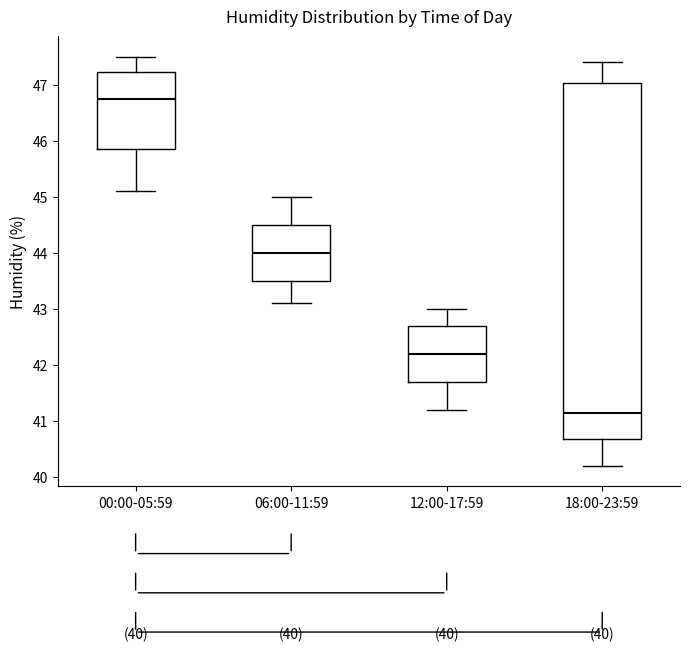

Where does the upper whisker of the box for 06:00-11:59 end on the y-axis? The values are not printed on the chart, so give them approximately, as read against the axis.

45.0